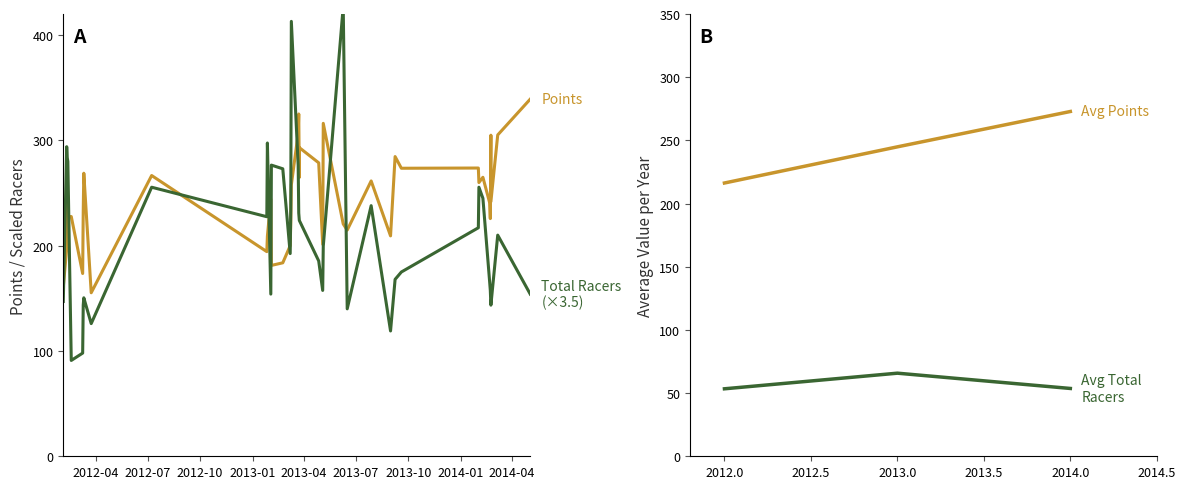

Reading right to left, what are all the values shown in this chart?

Points: 2014-05-3=339.1	2014-03-7=305.1	2014-02-23=241.7	2014-02-23=304.9	2014-02-22=225.7	2014-02-21=240.4	2014-02-9=264.9	2014-02-2=259.9	2014-02-1=273.7	2013-09-19=273.5	2013-09-8=284.6	2013-08-31=209.3	2013-07-28=261.4	2013-06-16=214.8	2013-06-9=220.6	2013-05-5=316.2	2013-05-4=201.2	2013-04-27=278.7	2013-03-24=293.1	2013-03-24=264.9	2013-03-23=325.1	2013-03-22=306.6	2013-03-10=257.8	2013-03-9=222.3	2013-03-8=200.0	2013-02-23=183.7	2013-02-3=181.2	2013-02-2=244.2	2013-01-27=208.9	2013-01-26=194.3	2012-07-8=266.6	2012-03-24=155.3	2012-03-11=268.8	2012-03-10=232.7	2012-03-9=173.6	2012-02-18=227.7	2012-02-12=227.4	2012-02-11=252.4	2012-02-10=197.3	2012-02-4=160.8
Total Racers: 2014-05-3=154.0	2014-03-7=210.0	2014-02-23=143.5	2014-02-23=143.5	2014-02-22=157.5	2014-02-21=164.5	2014-02-9=245.0	2014-02-2=255.5	2014-02-1=217.0	2013-09-19=175.0	2013-09-8=168.0	2013-08-31=119.0	2013-07-28=238.0	2013-06-16=140.0	2013-06-9=427.0	2013-05-5=199.5	2013-05-4=157.5	2013-04-27=185.5	2013-03-24=224.0	2013-03-24=224.0	2013-03-23=231.0	2013-03-22=276.5	2013-03-10=413.0	2013-03-9=234.5	2013-03-8=192.5	2013-02-23=273.0	2013-02-3=276.5	2013-02-2=154.0	2013-01-27=297.5	2013-01-26=227.5	2012-07-8=255.5	2012-03-24=126.0	2012-03-11=150.5	2012-03-10=143.5	2012-03-9=98.0	2012-02-18=91.0	2012-02-12=280.0	2012-02-11=283.5	2012-02-10=294.0	2012-02-4=147.0